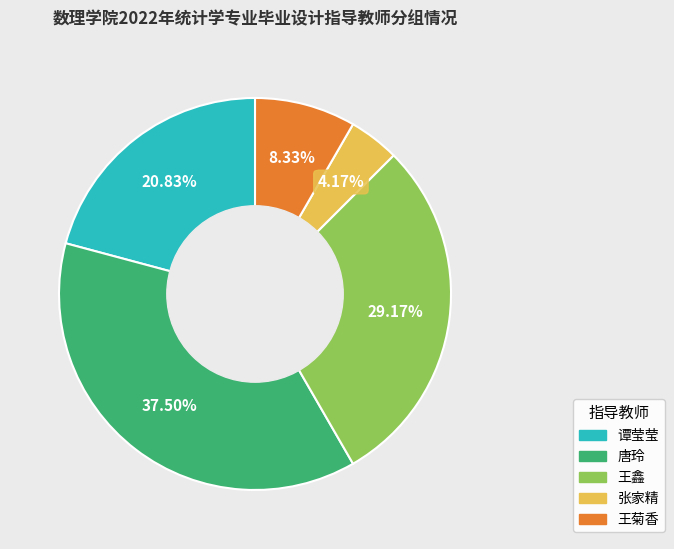

Count the number of slices in the pie.

5